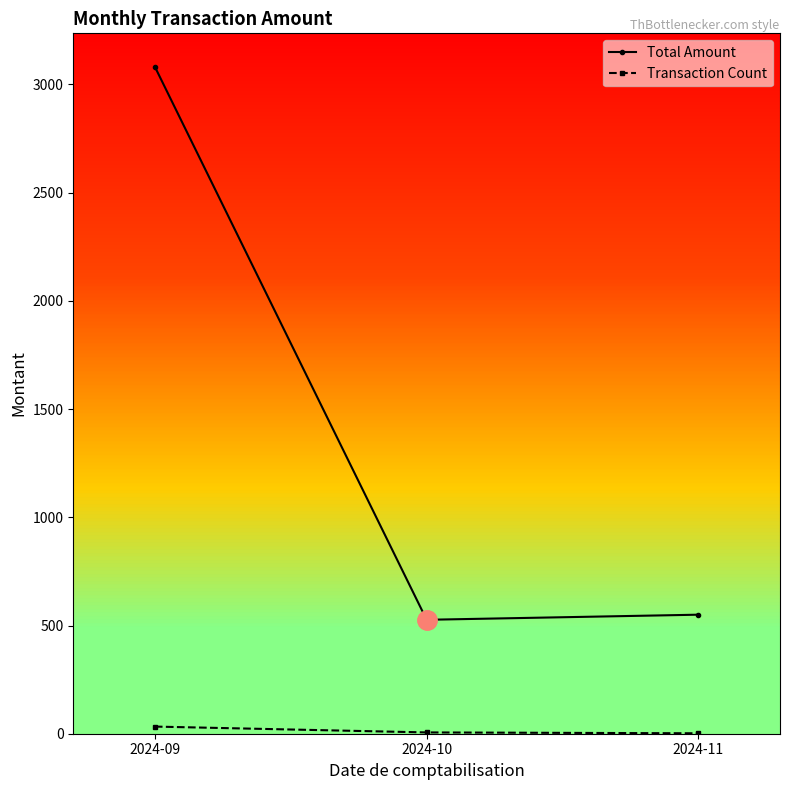

Which series has the largest total across all categories?

Total Amount